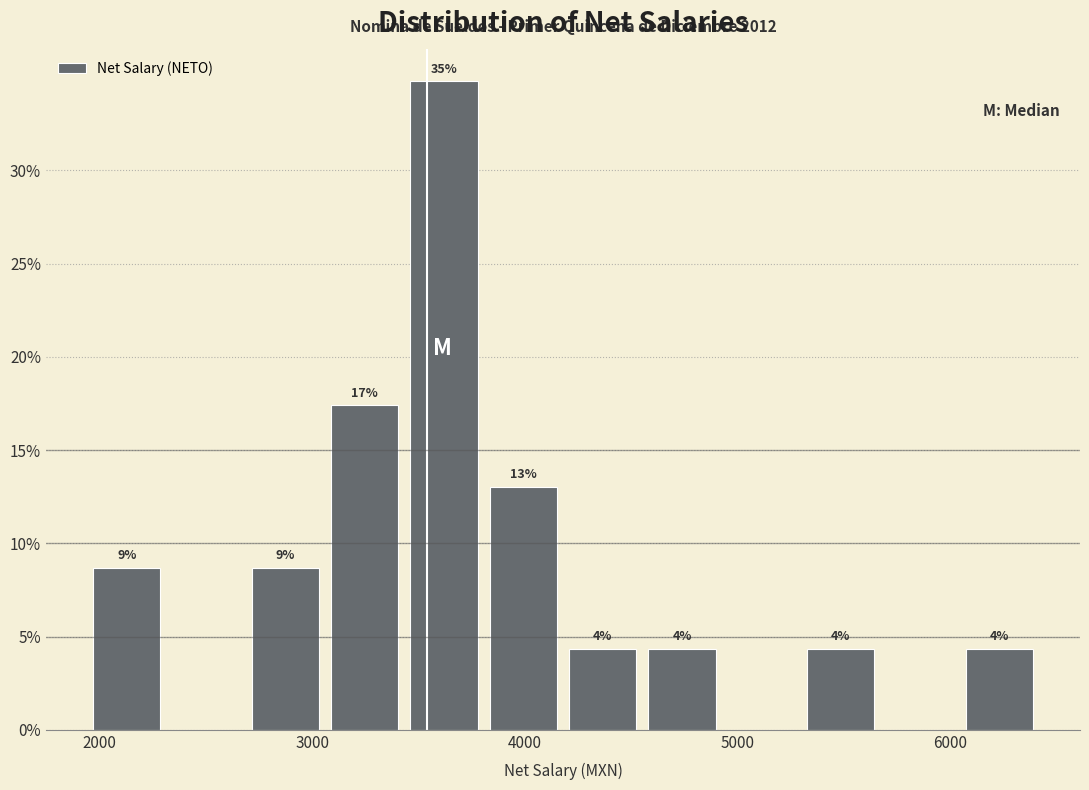

Around what value on the x-axis is the tallest bar? Give the approximate position of its centre, as read against the axis.

3600